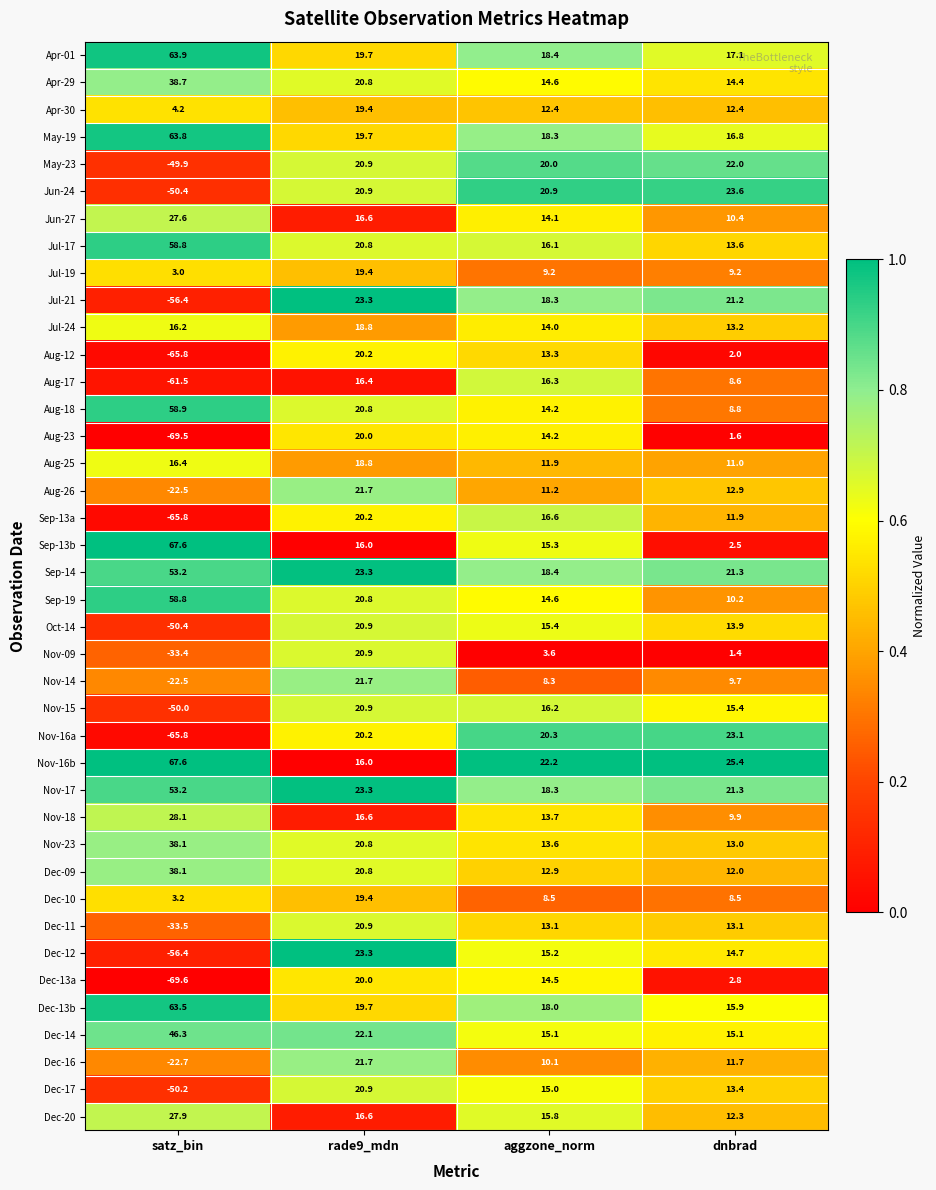

What is the difference between the highest and lowest values at dnbrad?

24.0